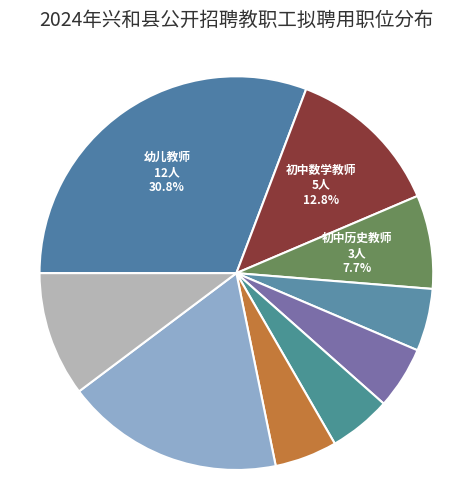

How many slices are in this pie chart?

9